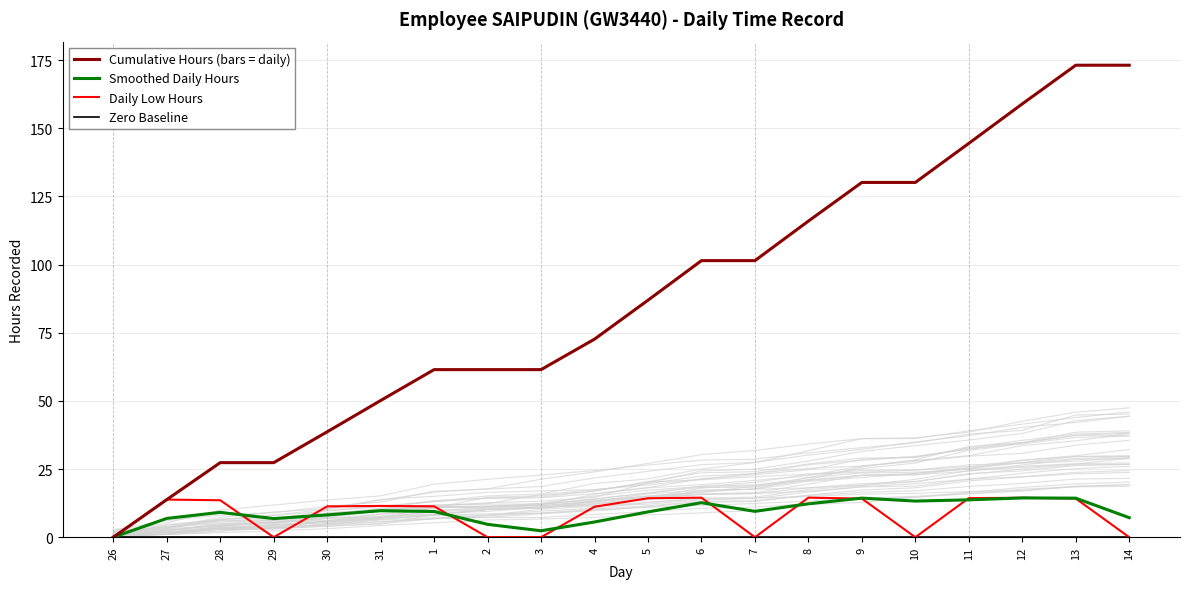

Is it true that Daily Low Hours equals 9.2 at 27?

False